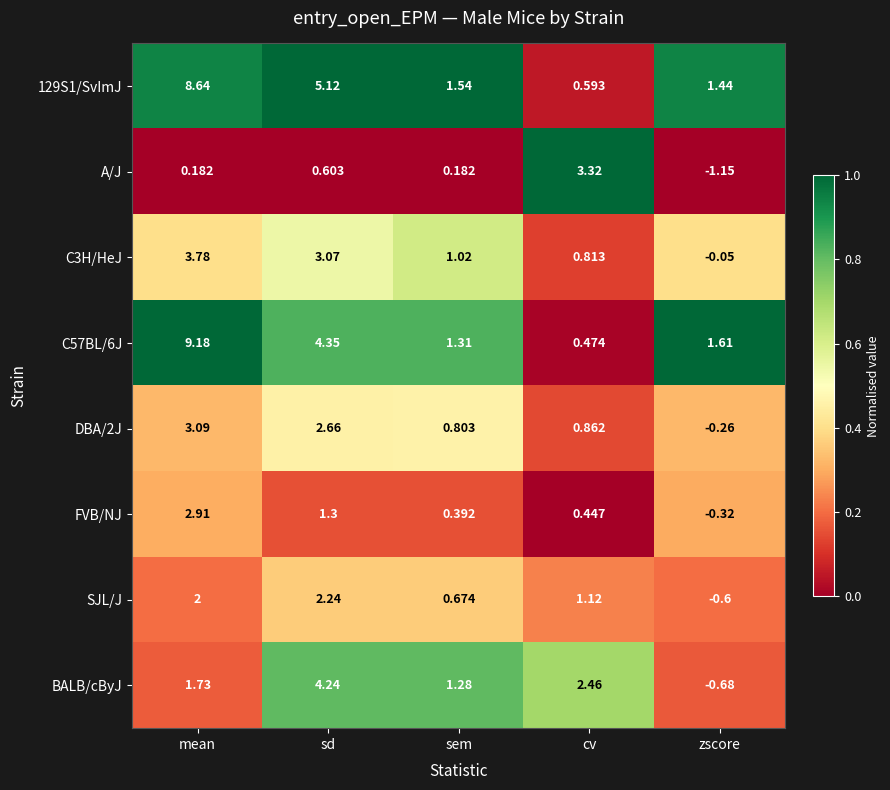

At how many categories does at least one series exceed 0?

5